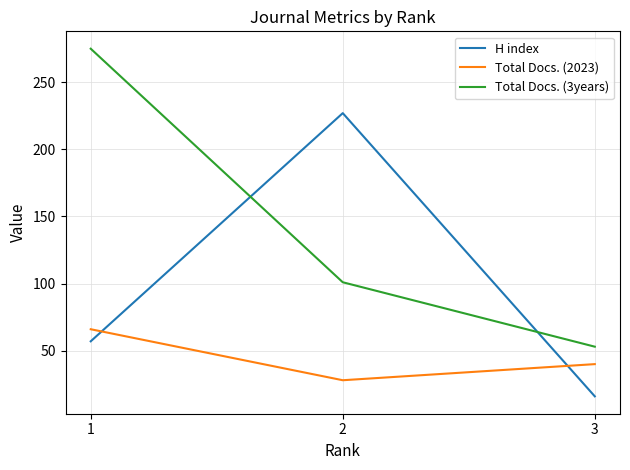

What is the difference between the H index values at 1 and 3?

41